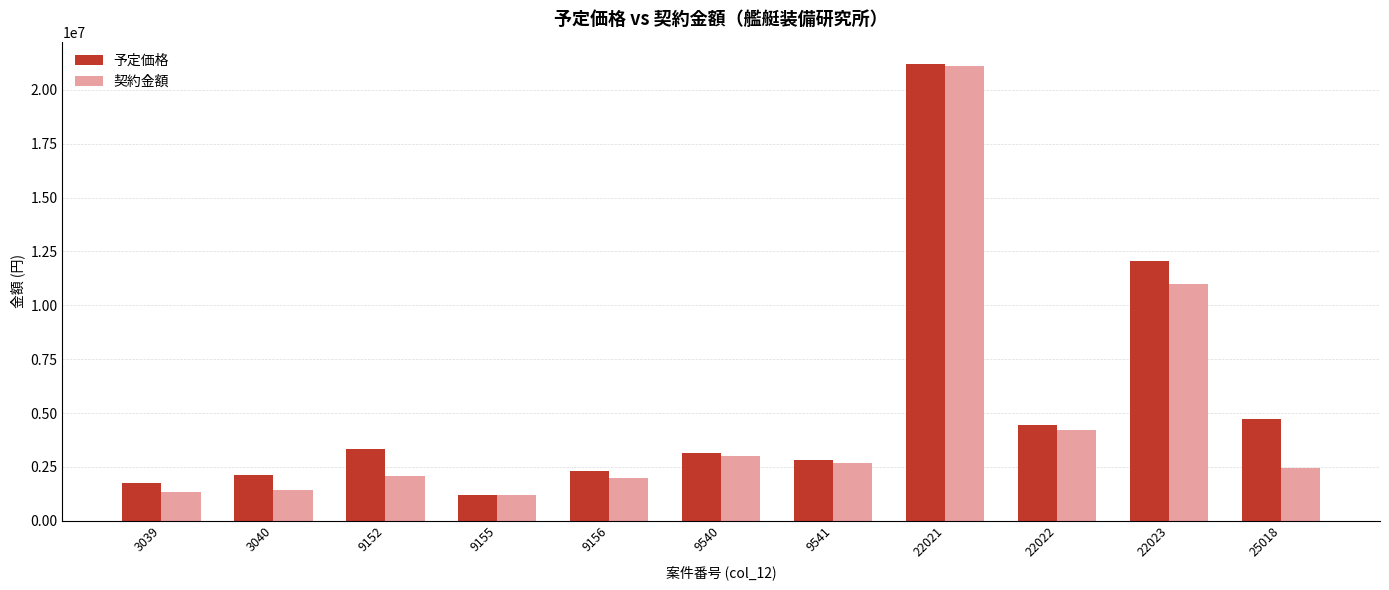

Which series has the widest spread of values?

予定価格